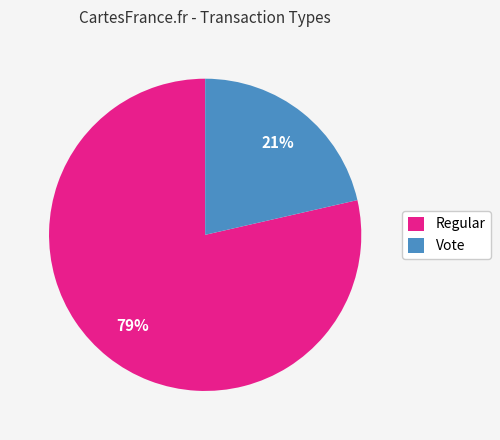

What is the majority slice?

Regular